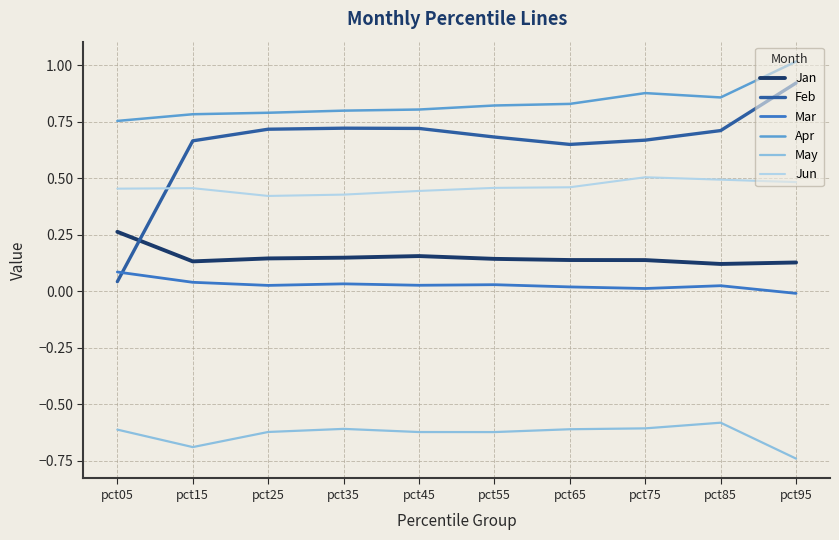

The value of Jan at pct15 is 0.1. True or false?

True